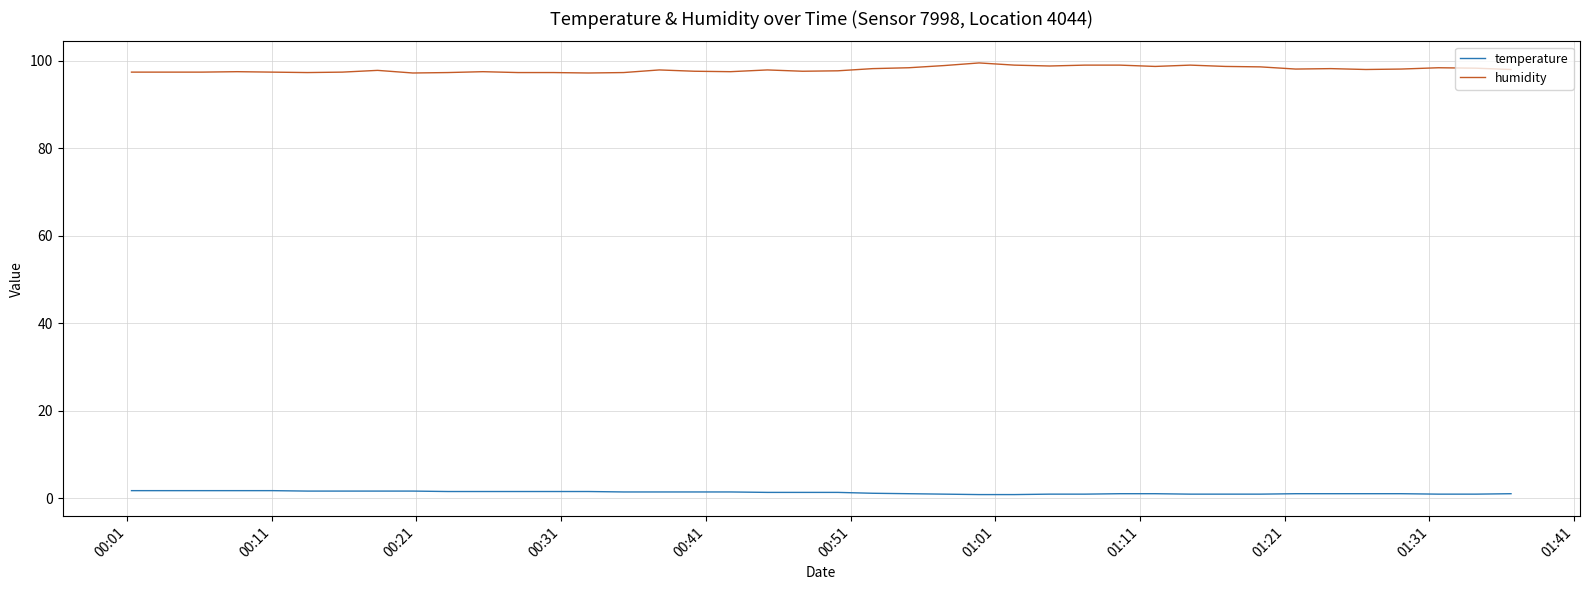

Which series has the largest range (max minus min)?

humidity